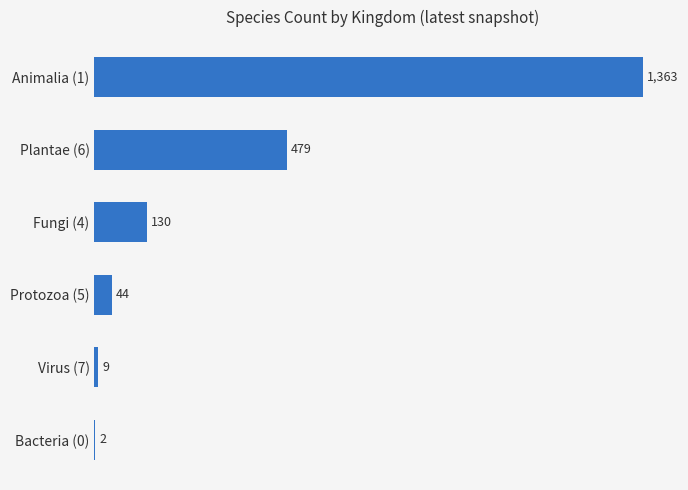

At which label is the value closest to 682?

Plantae (6)